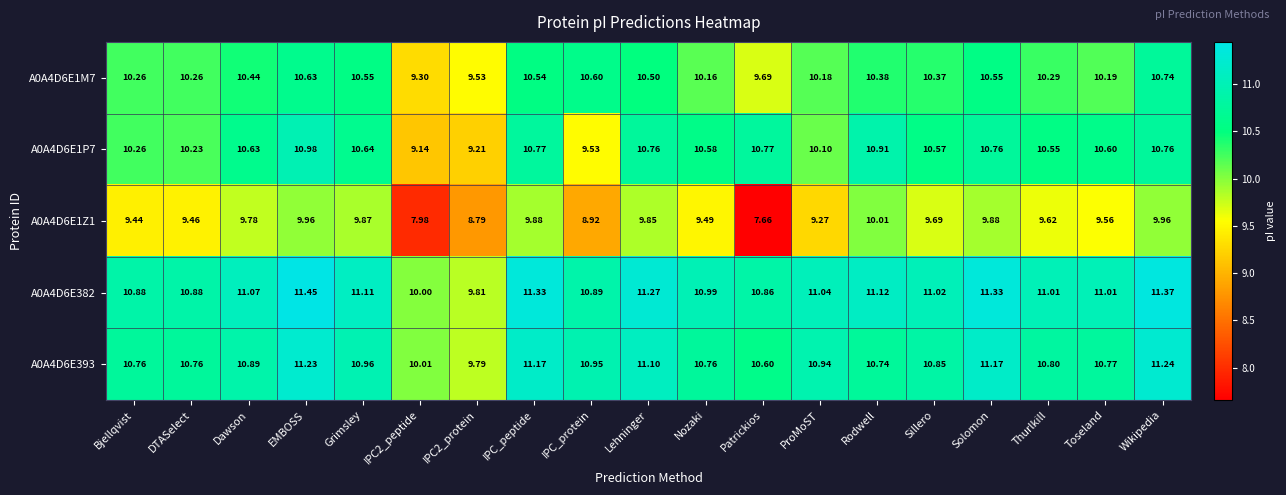

How many categories are shown in the chart?

19